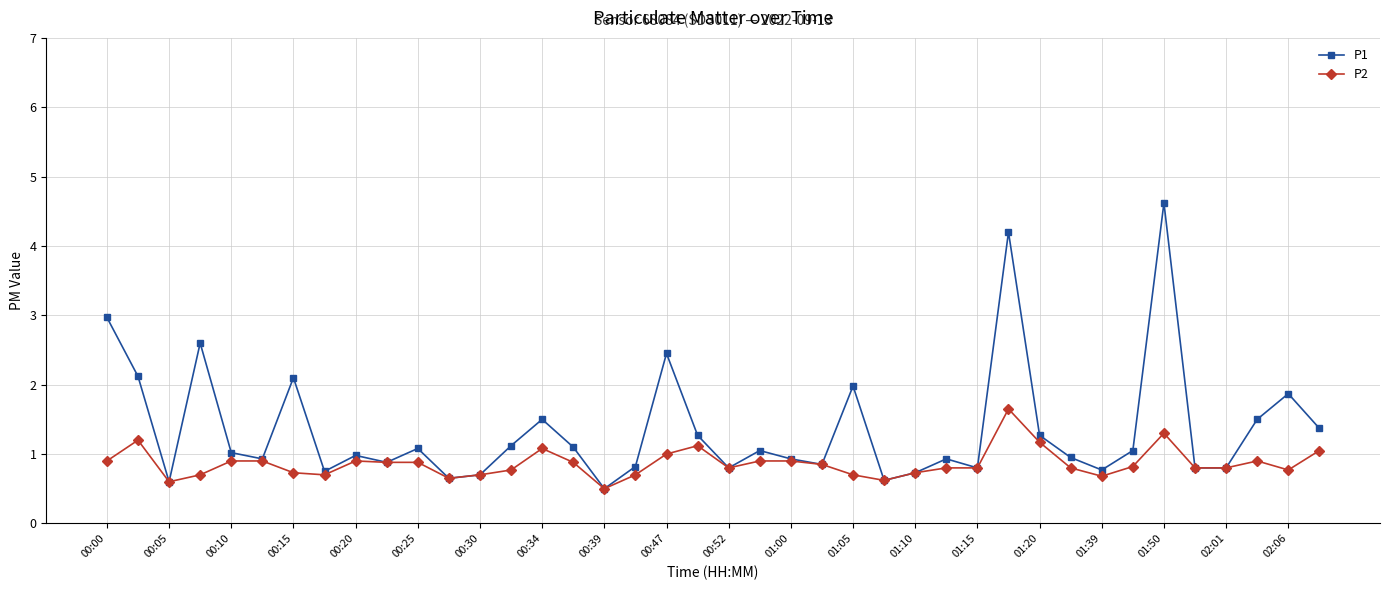

True or false: P1 has more than 2 points higher than both neighbors.

True